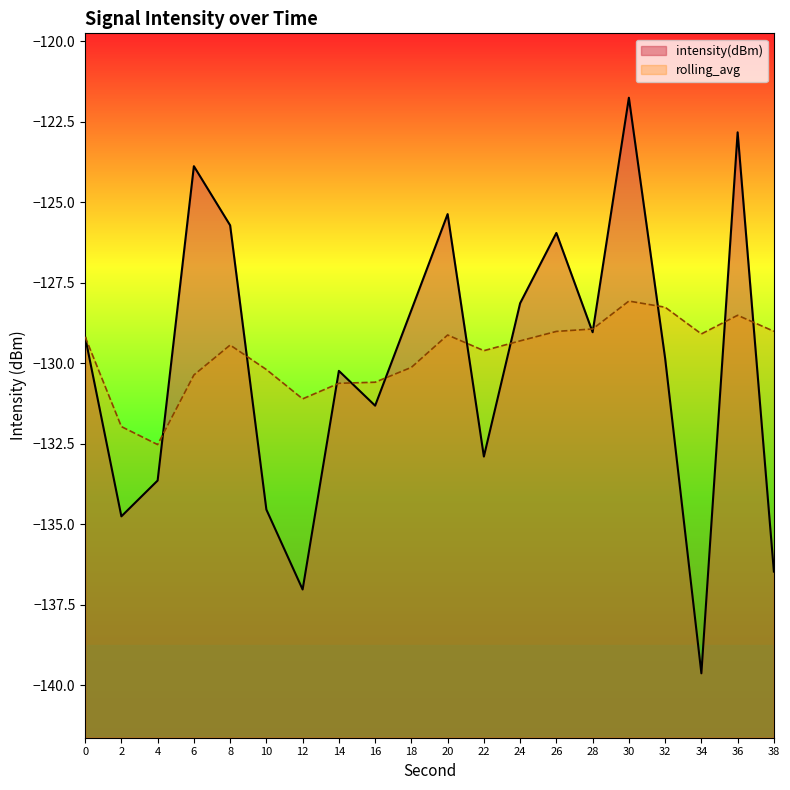

What is the total value across all series at 0?

-258.4